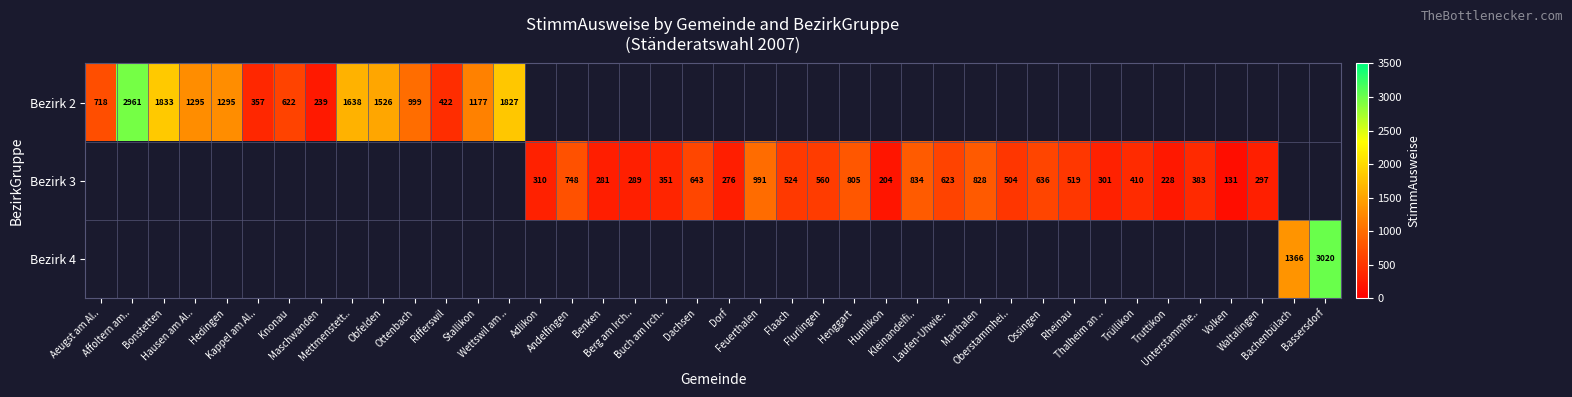

How many series are shown in this chart?

3